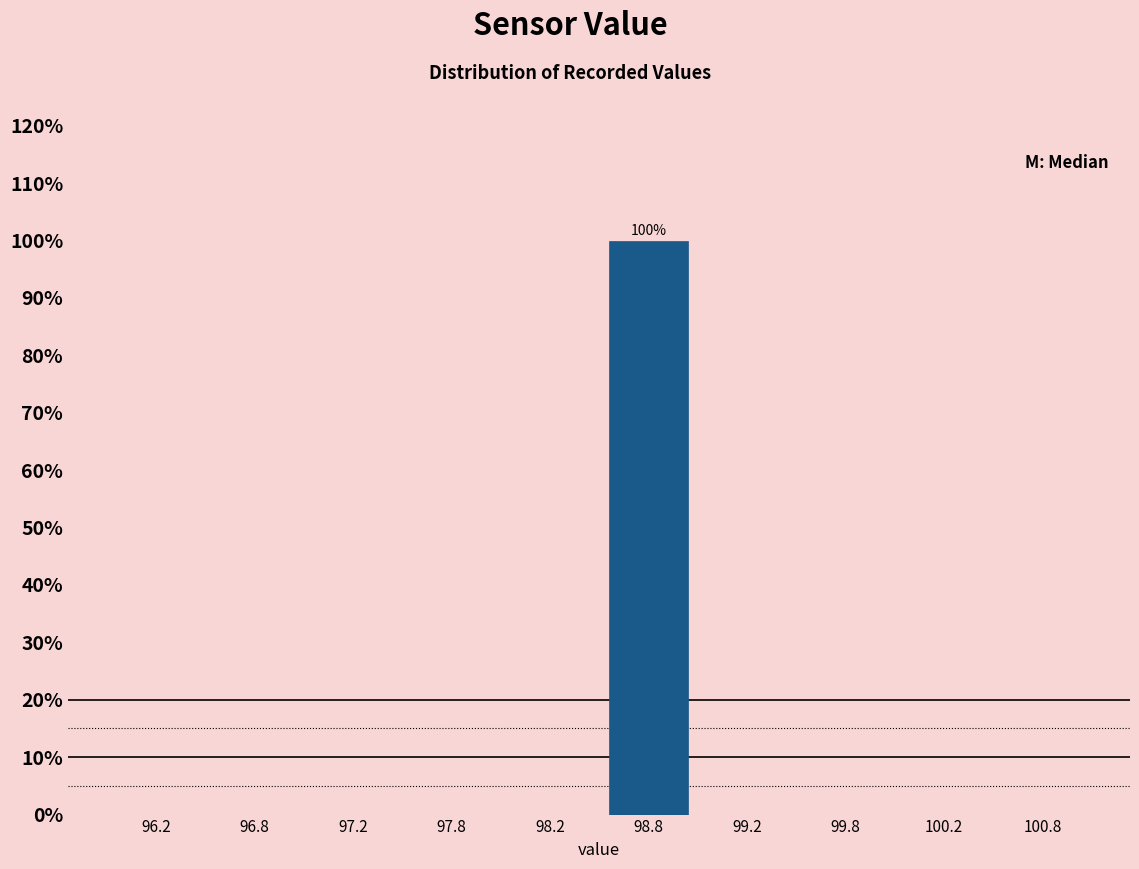

Which range on the x-axis has the tallest bar?

98.5 to 99.0